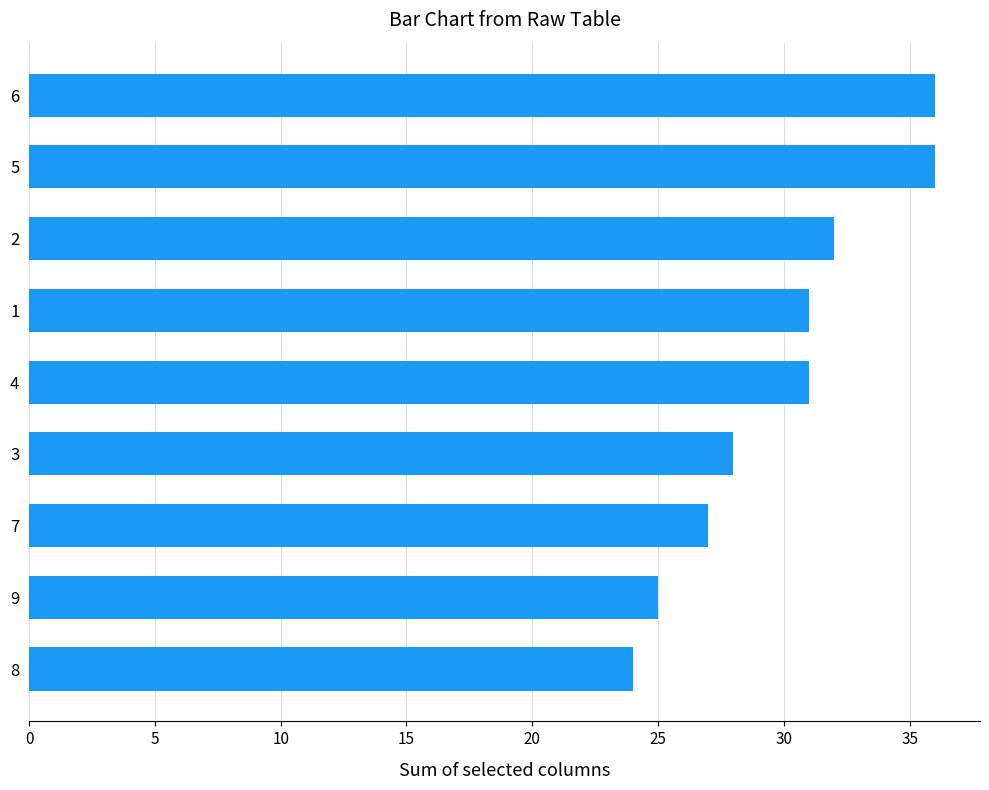

How many data points are less than 31?

4